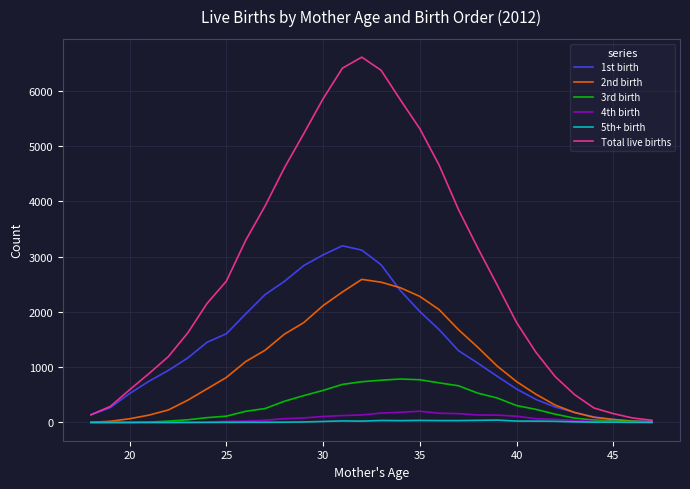

What is the maximum value shown in the chart?

6613